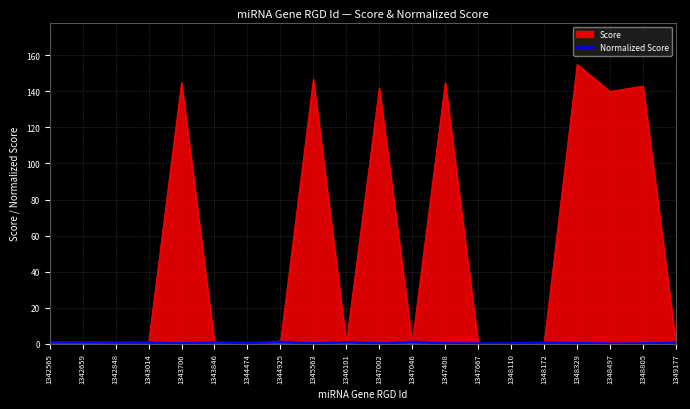

Which series has the largest total across all categories?

Score